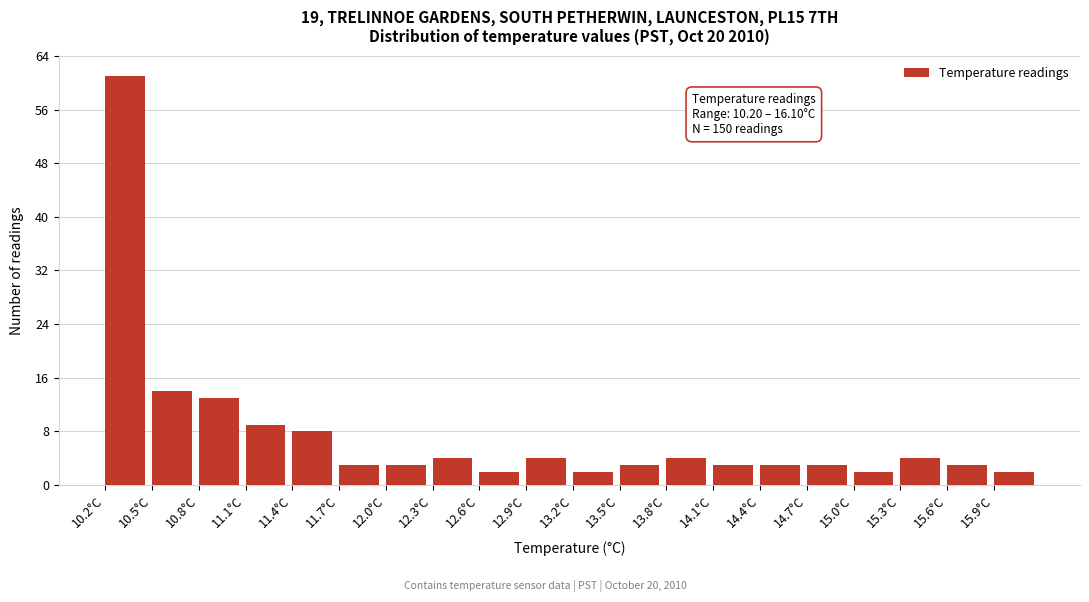

Over which range of the x-axis is the bar tallest?

10.2 to 10.5